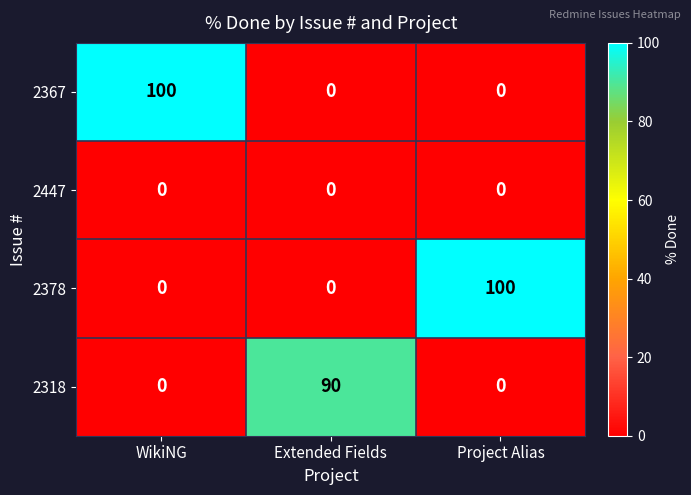

Between Extended Fields and Project Alias, which series saw the biggest shift?

2378